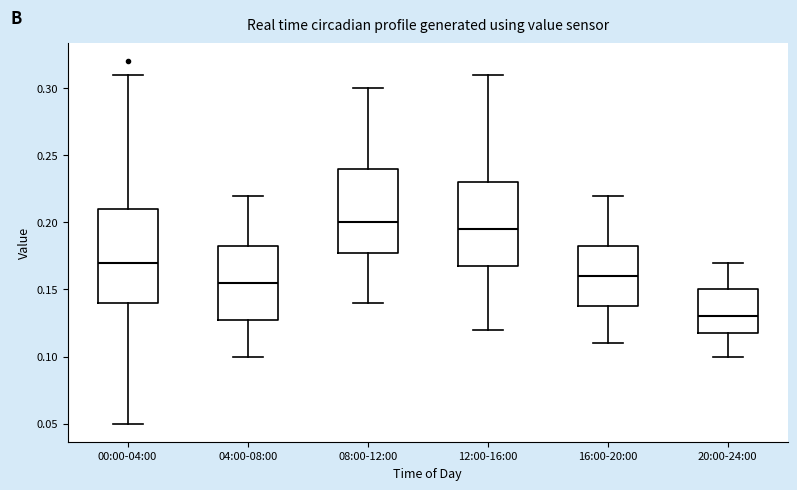

Where does the median line of the box for 12:00-16:00 sit on the y-axis? The values are not printed on the chart, so give them approximately, as read against the axis.

0.195